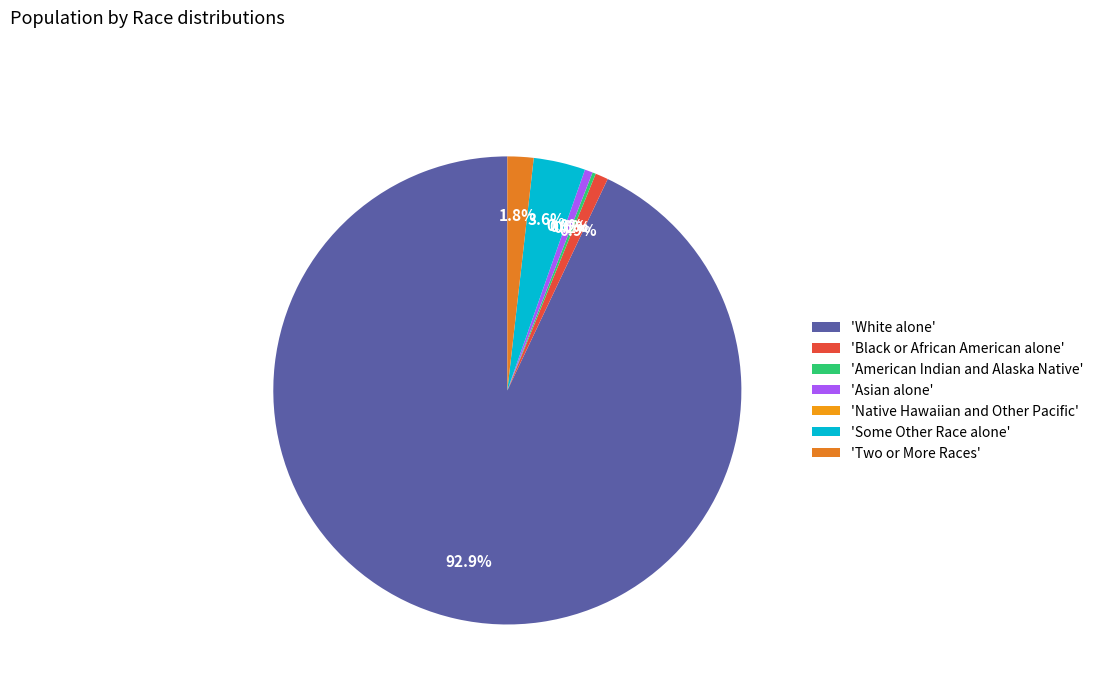

How many slices are in this pie chart?

7